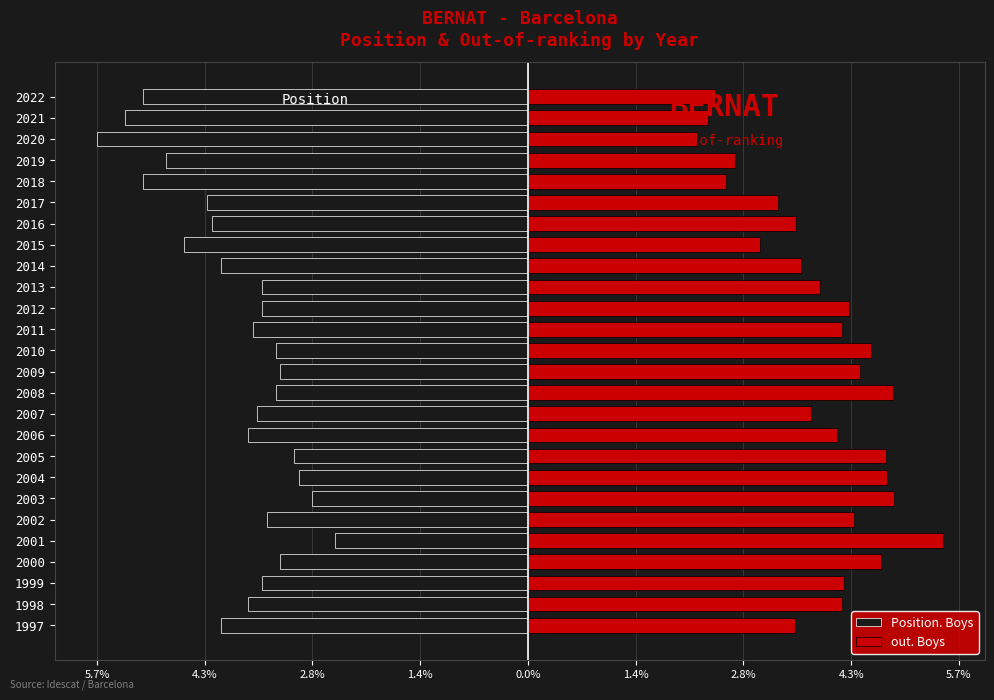

Between 1999 and 2004, which series saw the biggest shift?

out. Boys